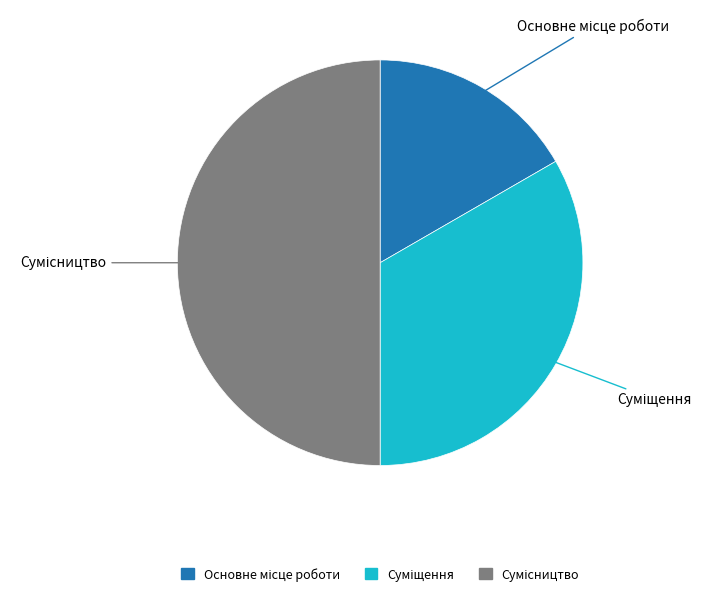

Is it true that Основне місце роботи is 17% of the pie?

True